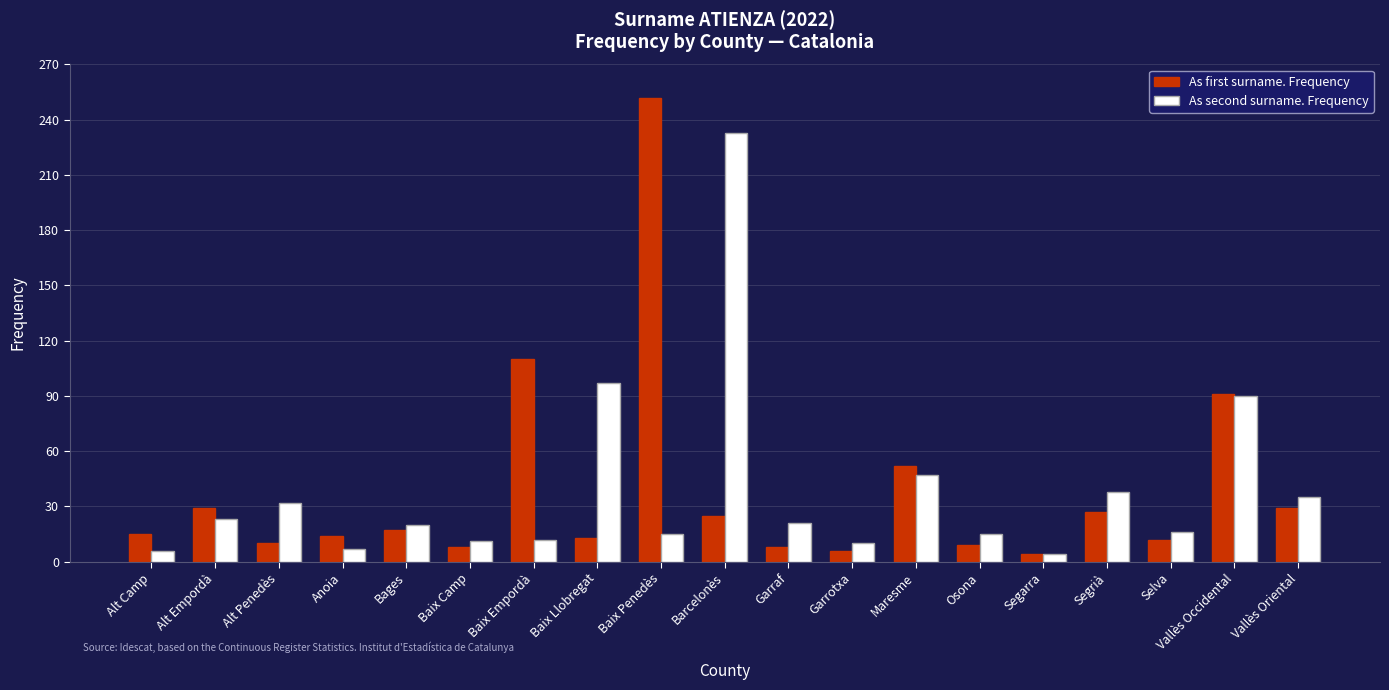

Count the number of data series in this chart.

2